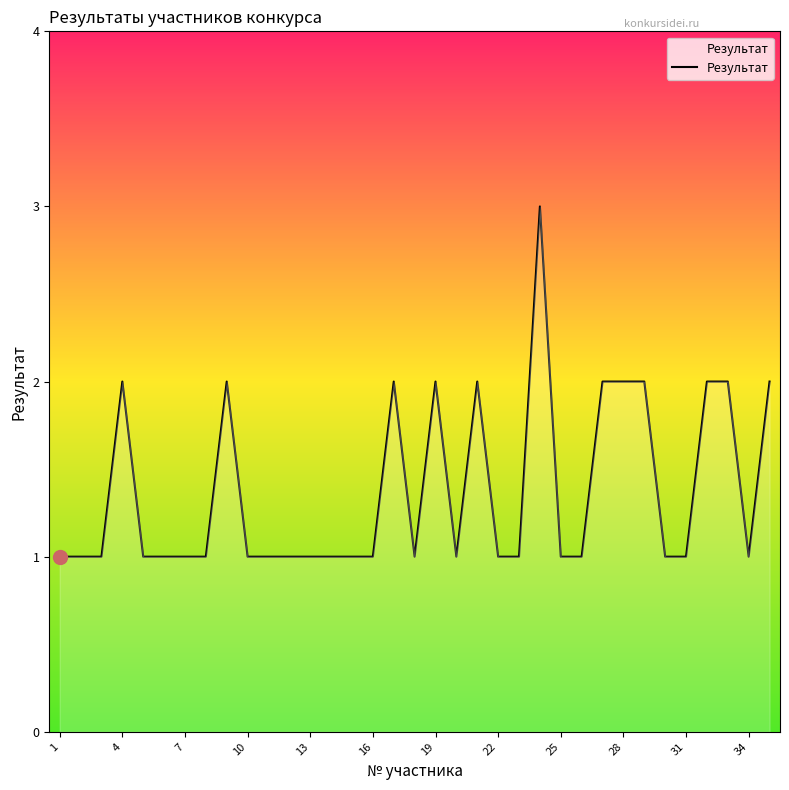

What is the sum of all values?

48